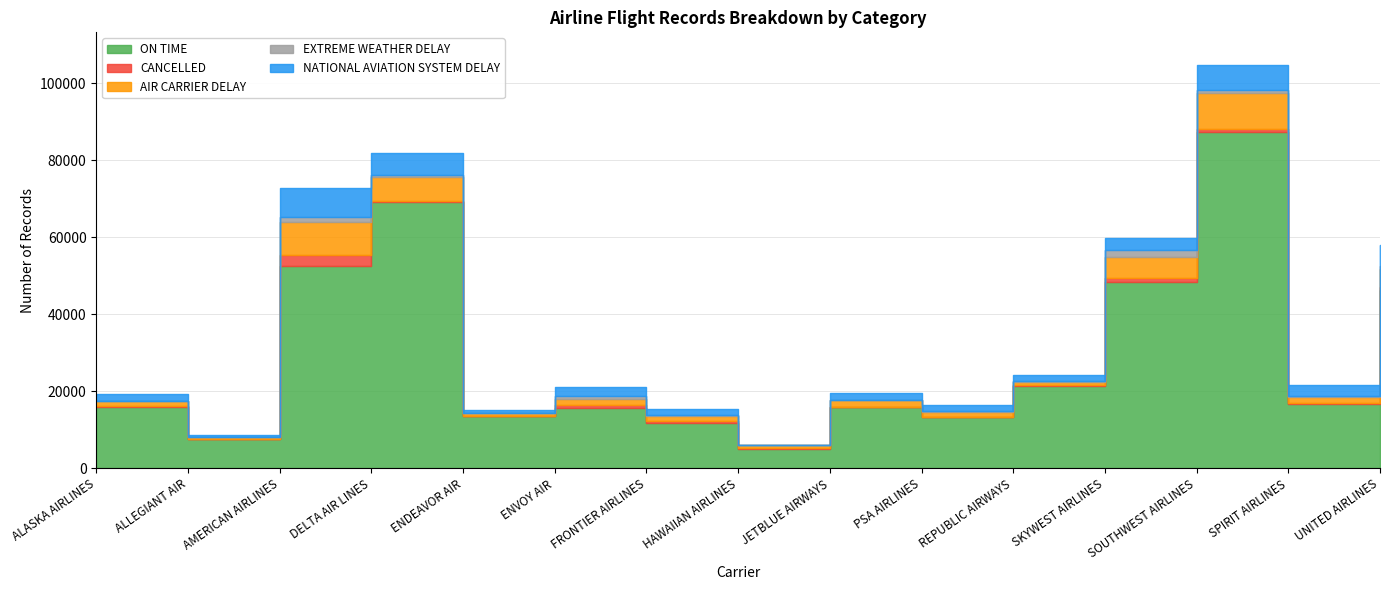

Between FRONTIER AIRLINES and SKYWEST AIRLINES, which series saw the biggest shift?

ON TIME